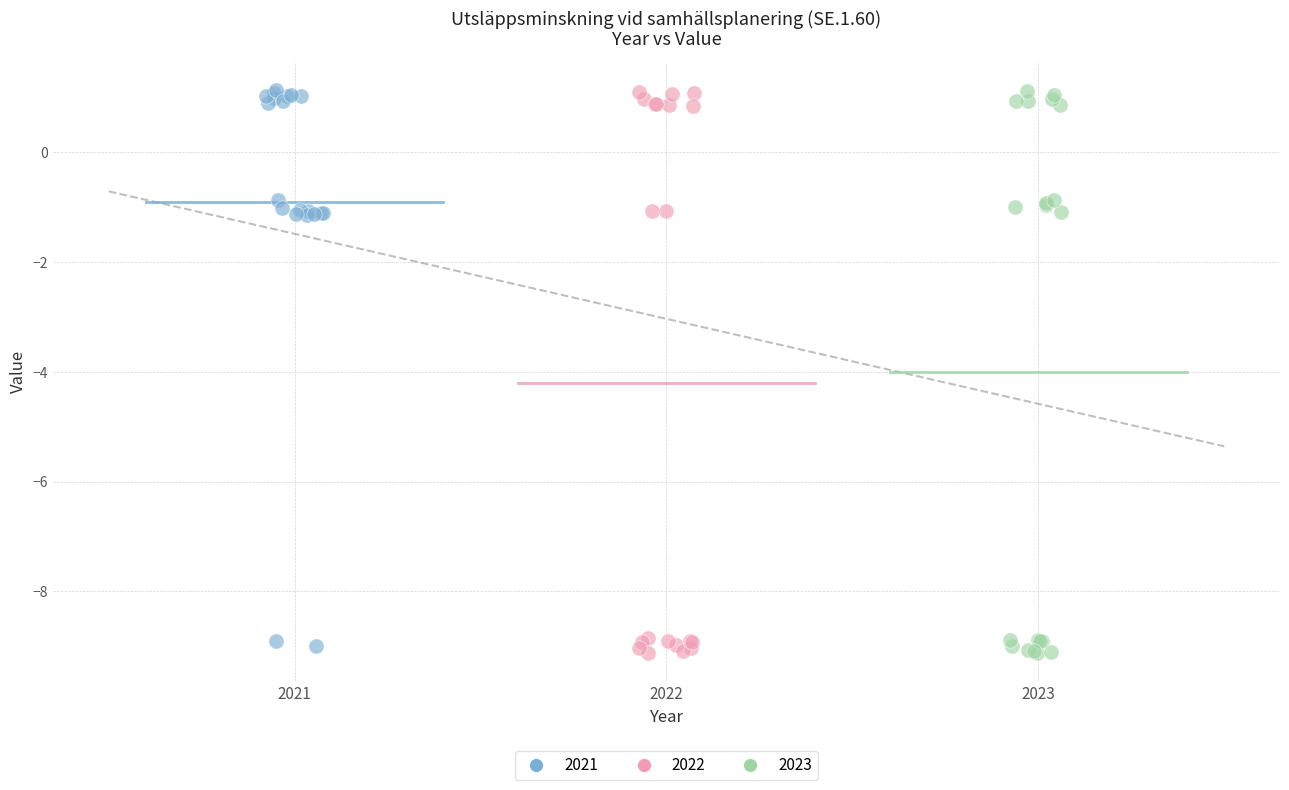

What are all the series names shown in the legend?

2021, 2022, 2023